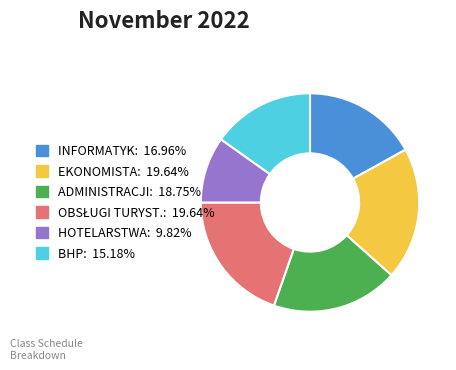

What is the ratio of the value at BHP: 15.18% to the value at EKONOMISTA: 19.64%?

0.8